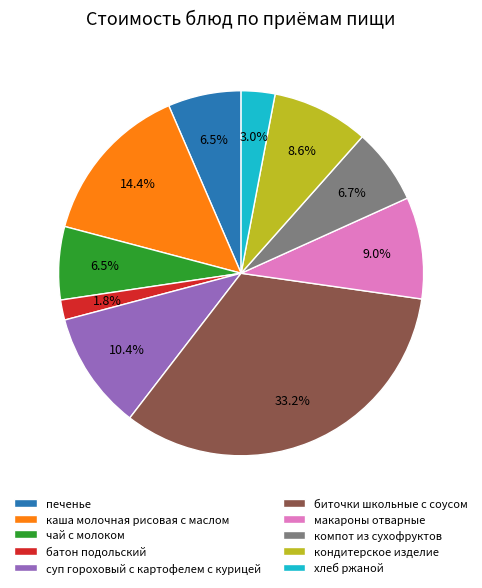

To the nearest percent, what is the difference between the суп гороховый с картофелем с курицей and макароны отварные slice percentages?

1%